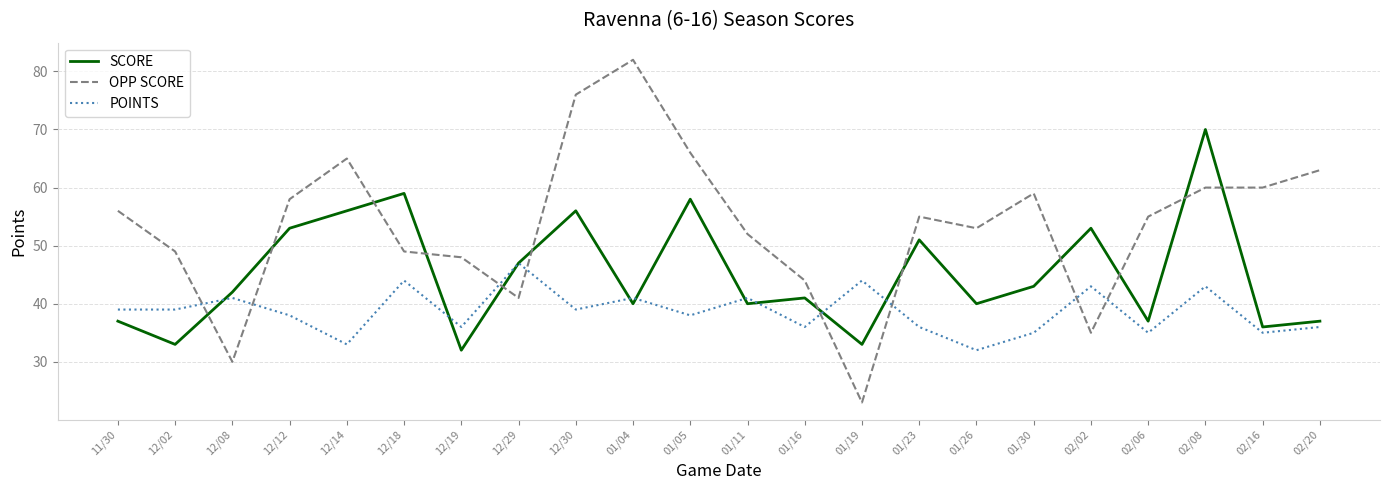

Rank the series by their maximum value, from lowest to highest.

POINTS, SCORE, OPP SCORE